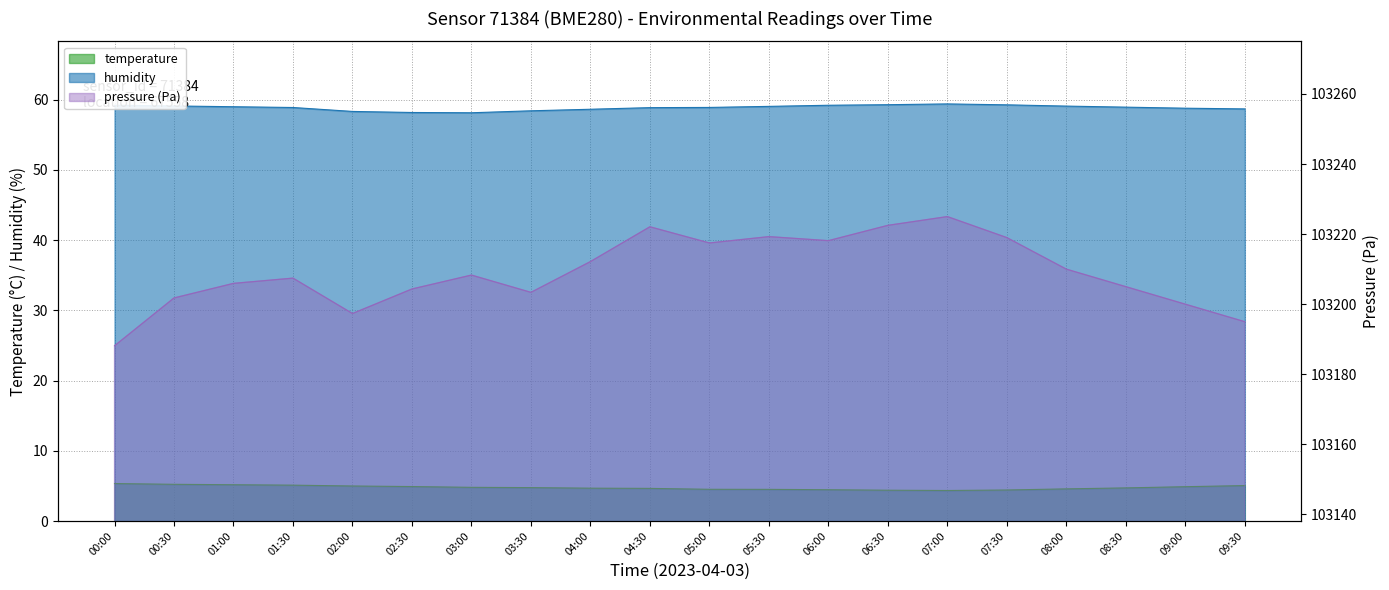

At which category is the sum across all series the highest?

07:00